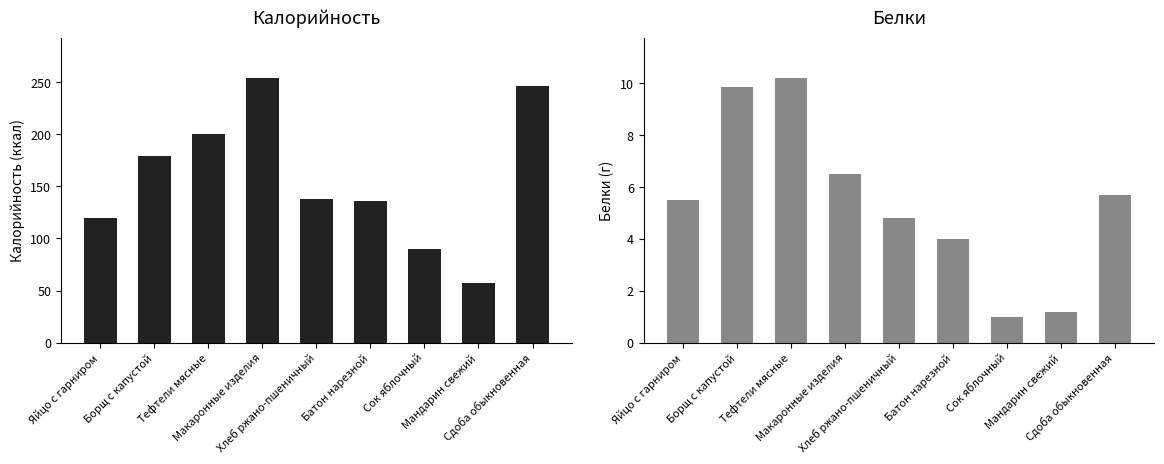

Rank the series by their maximum value, from lowest to highest.

Белки, Калорийность